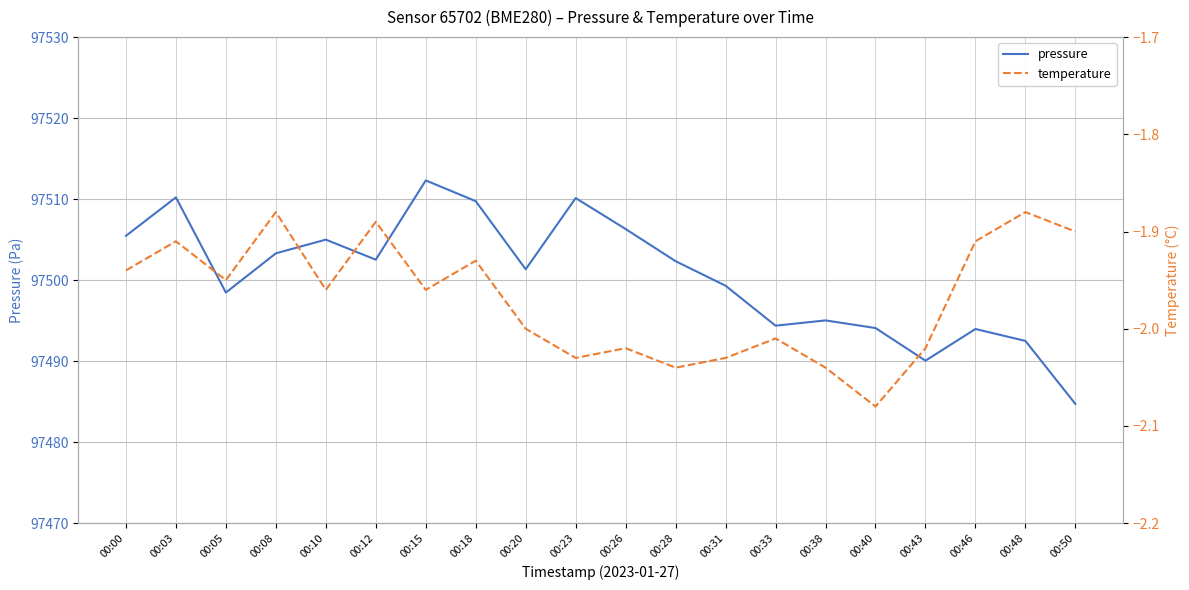

What is the value of the pressure point at the 16th from the left?

97494.1